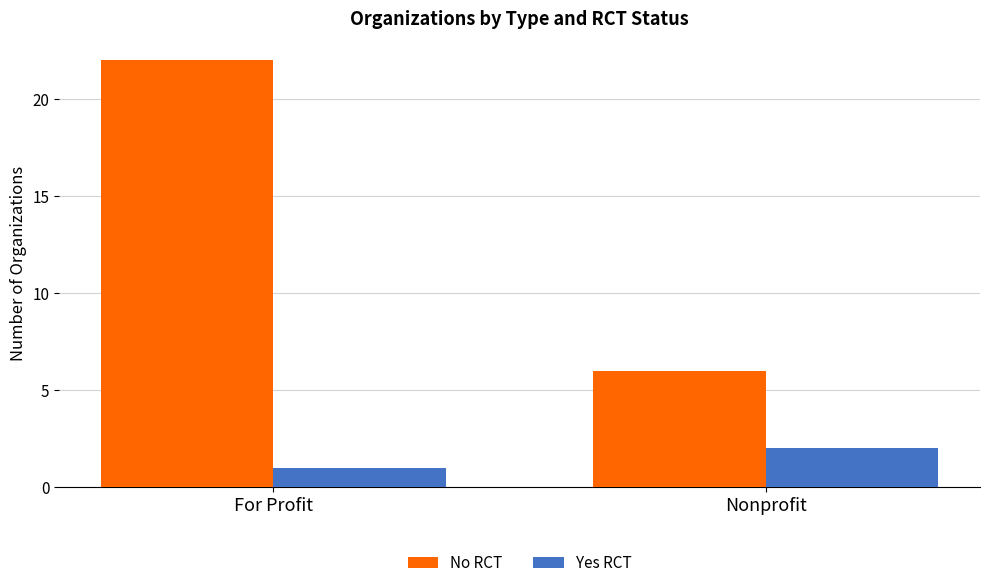

What position from the left is Nonprofit?

2